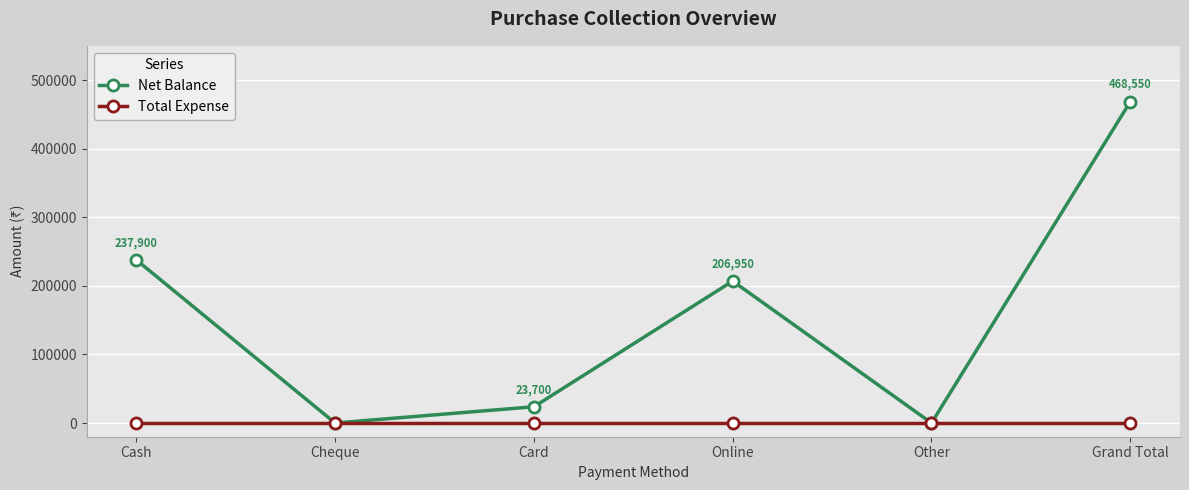

What are all the series names shown in the legend?

Net Balance, Total Expense